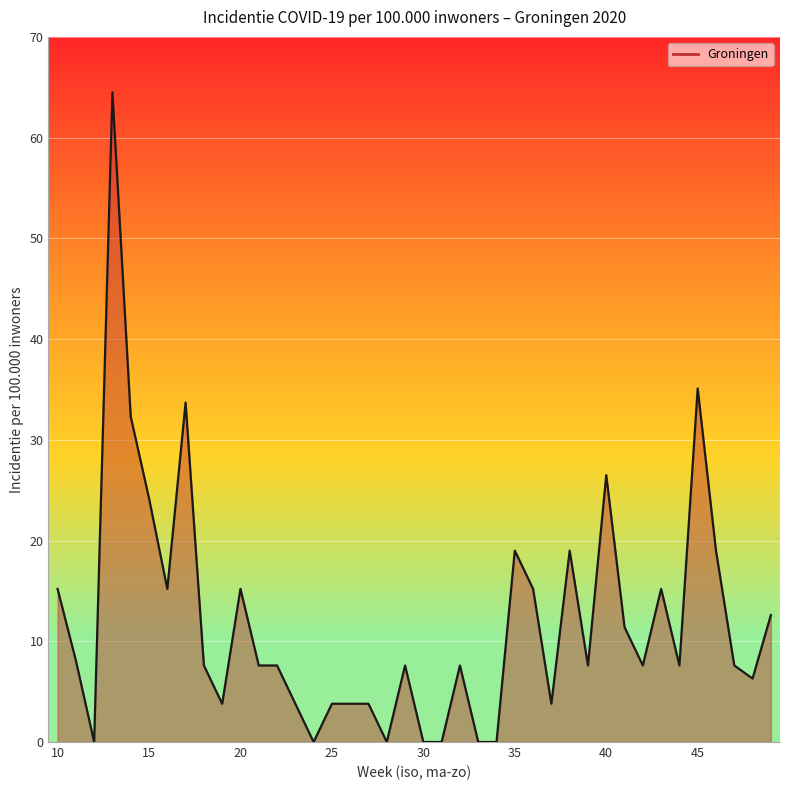

What is the maximum value shown in the chart?

64.5